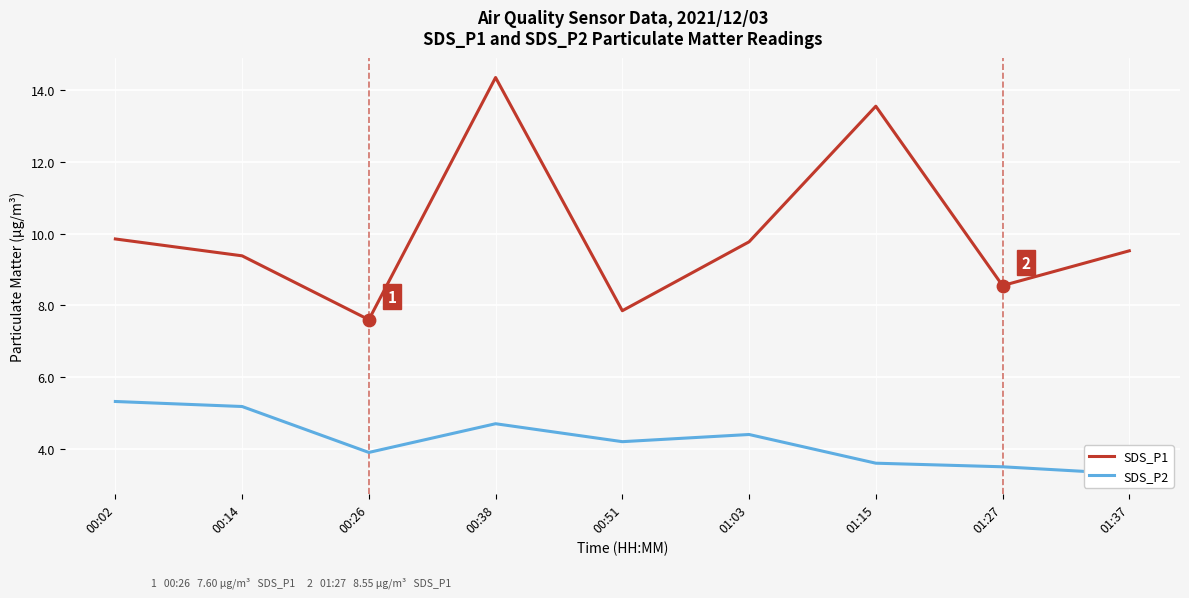

At which category is the sum across all series the highest?

00:38